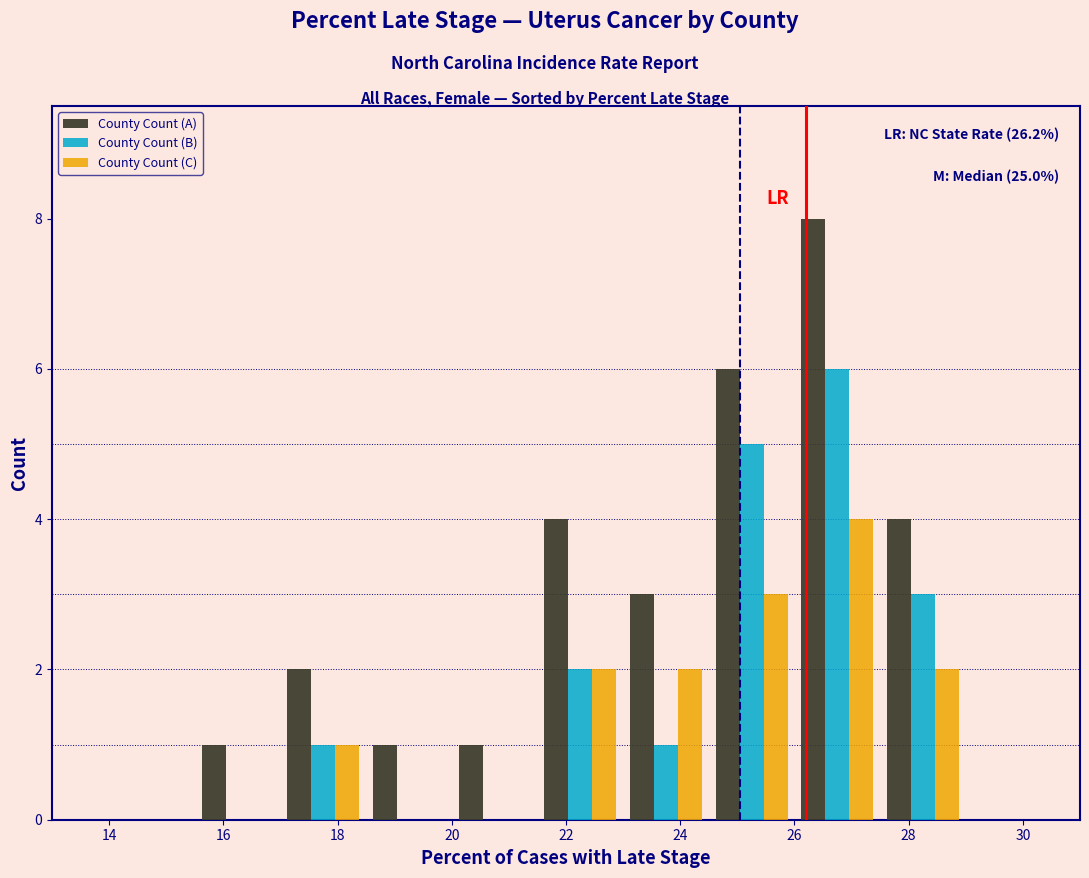

In the County Count (B) series, which range on the x-axis has the tallest bar?

26.0 to 27.5